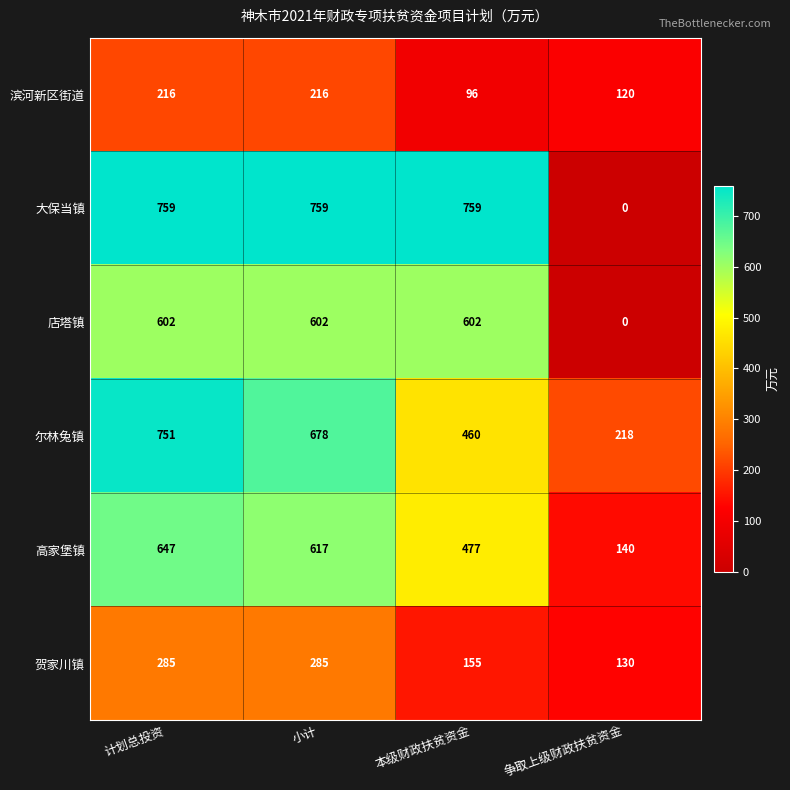

Reading left to right, extract all data points from this chart.

滨河新区街道: 216	216	96	120
大保当镇: 759	759	759	0
店塔镇: 602	602	602	0
尔林兔镇: 751	678	460	218
高家堡镇: 647	617	477	140
贺家川镇: 285	285	155	130